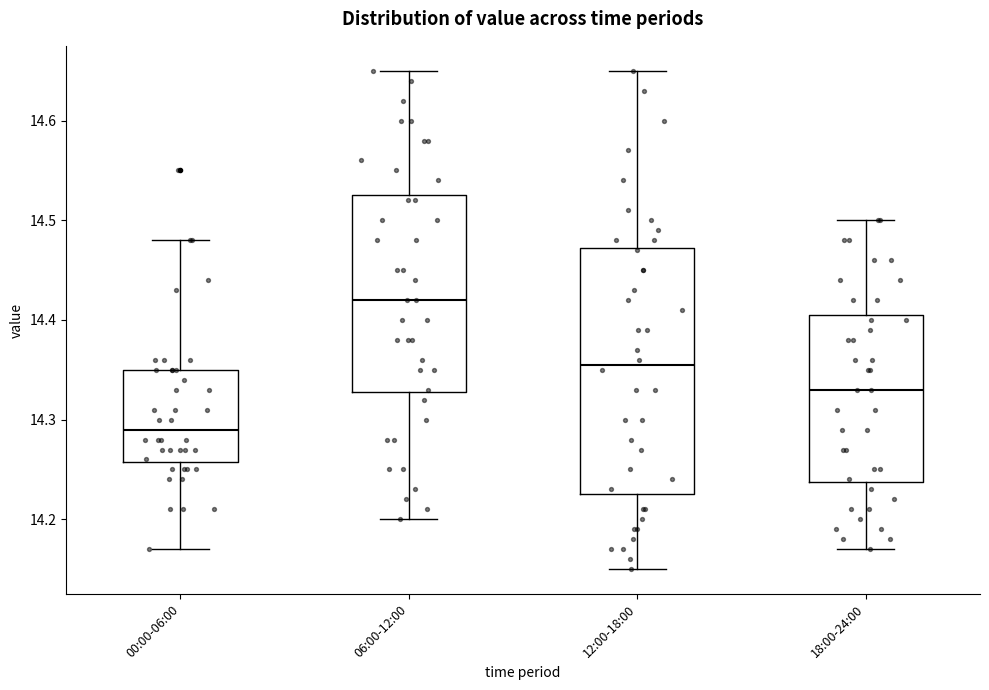

Comparing the boxes themselves (not the whiskers), which one is the tallest?

12:00-18:00